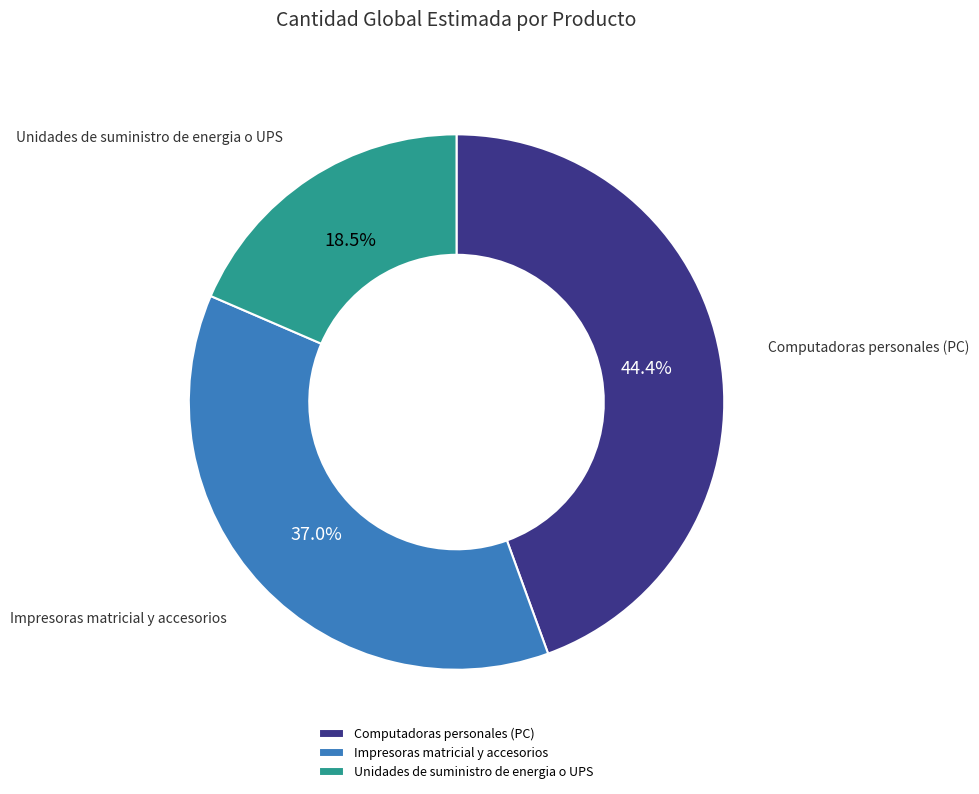

How many segments does this pie chart have?

3